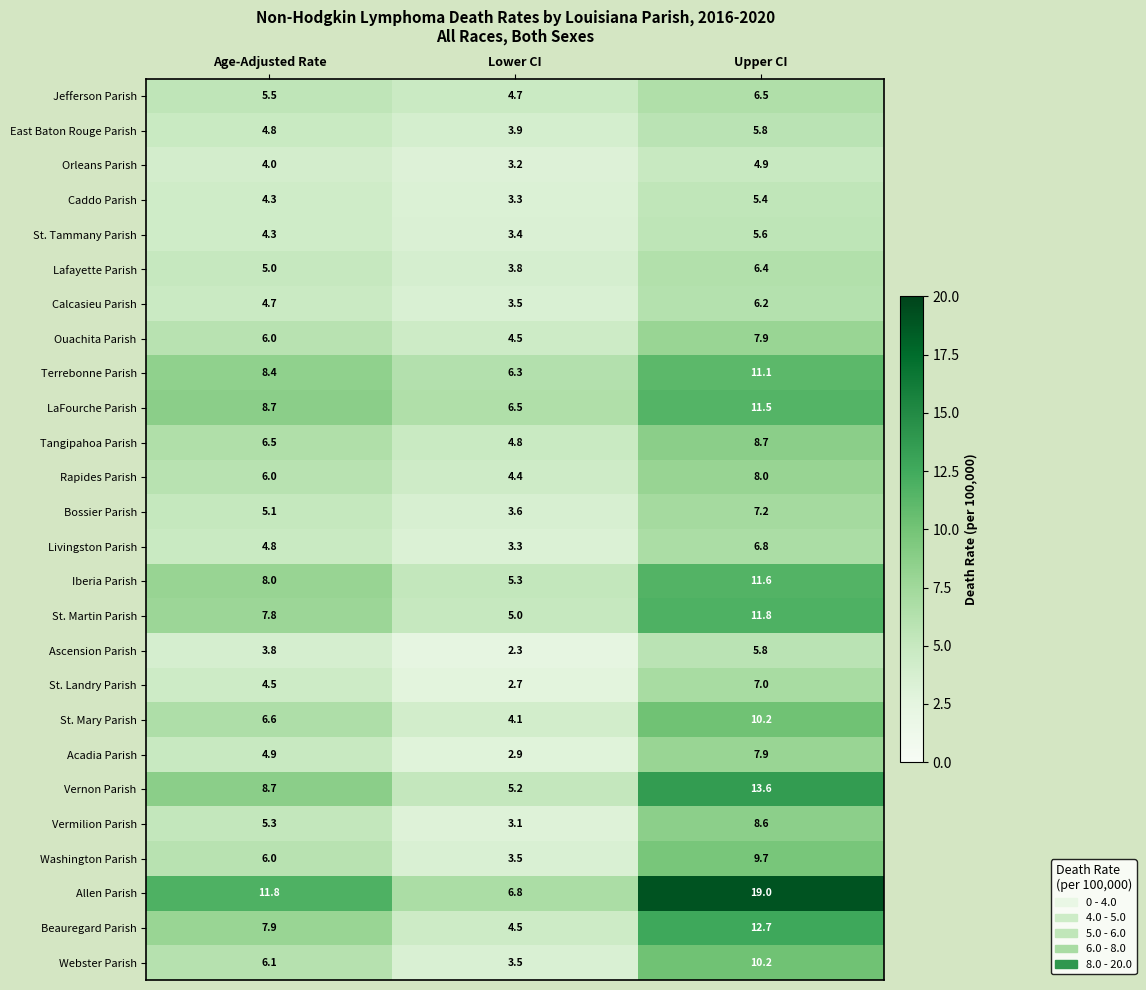

Is it true that Iberia Parish equals 5.3 at Lower CI?

True